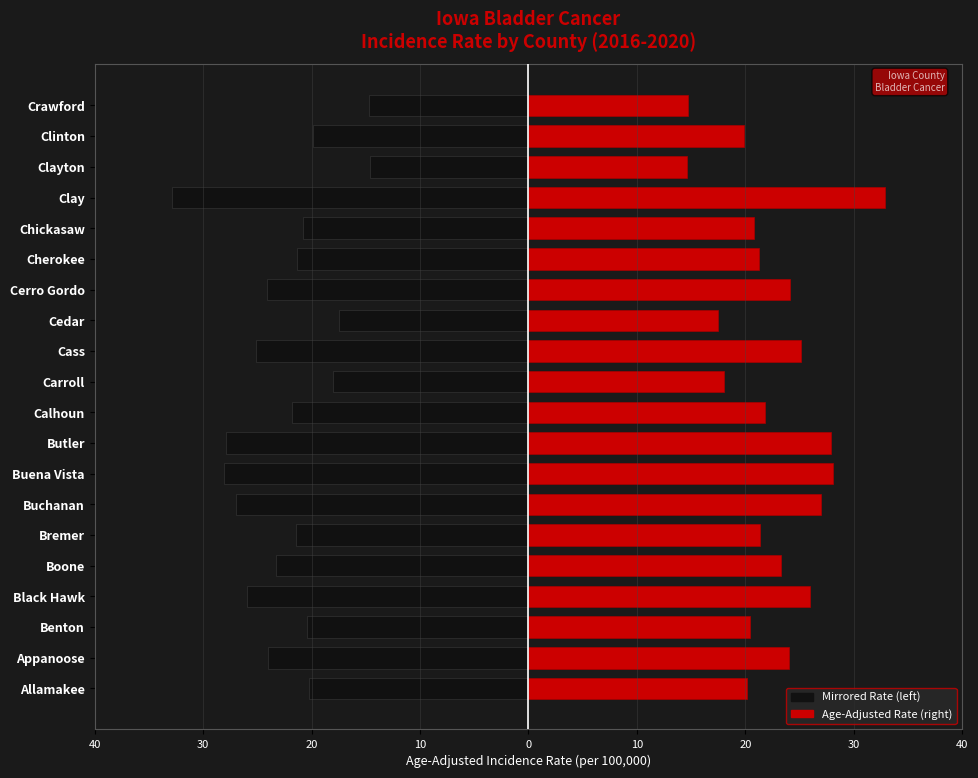

True or false: Age-Adjusted Incidence Rate has a value of 34.3 at Chickasaw.

False